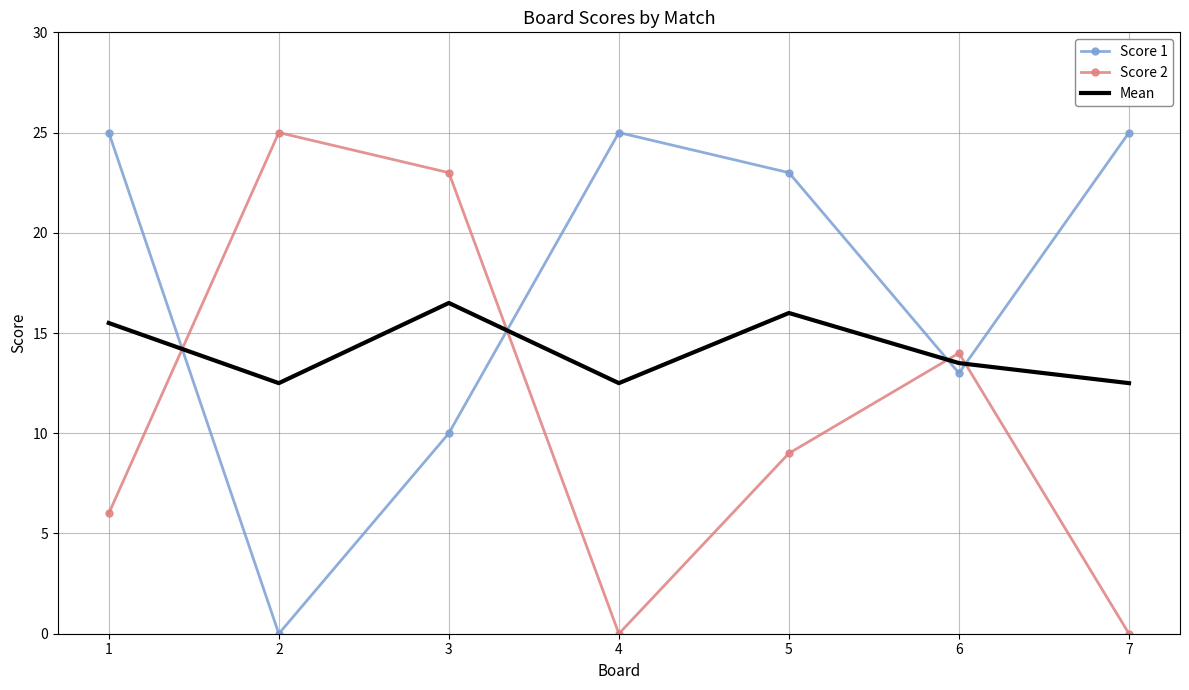

Where do Mean and Score 2 first cross each other?

1 and 2